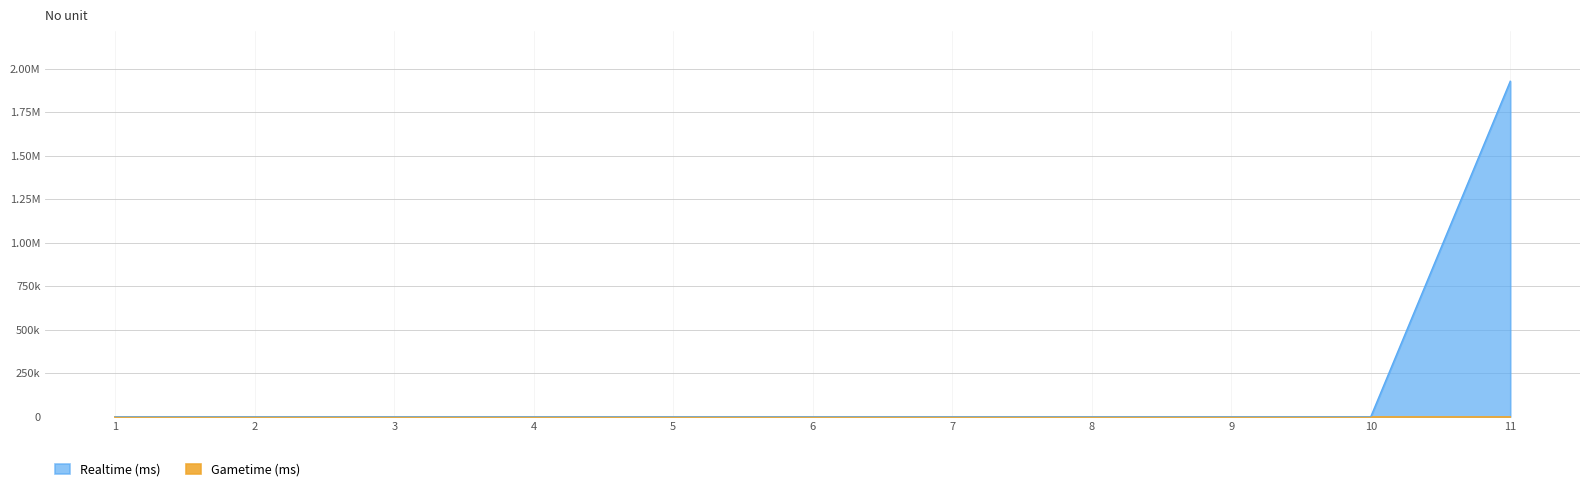

True or false: the data has more than 0 interior local peaks.

False